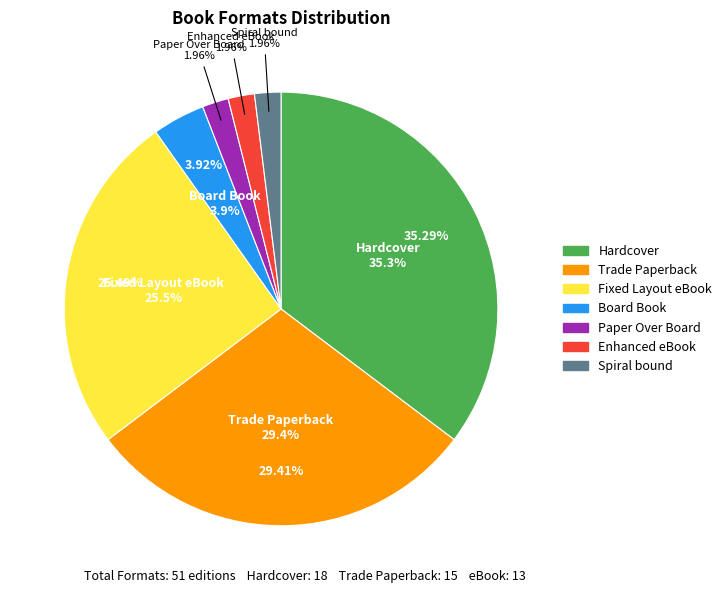

To the nearest percent, what is the average slice percentage?

14%